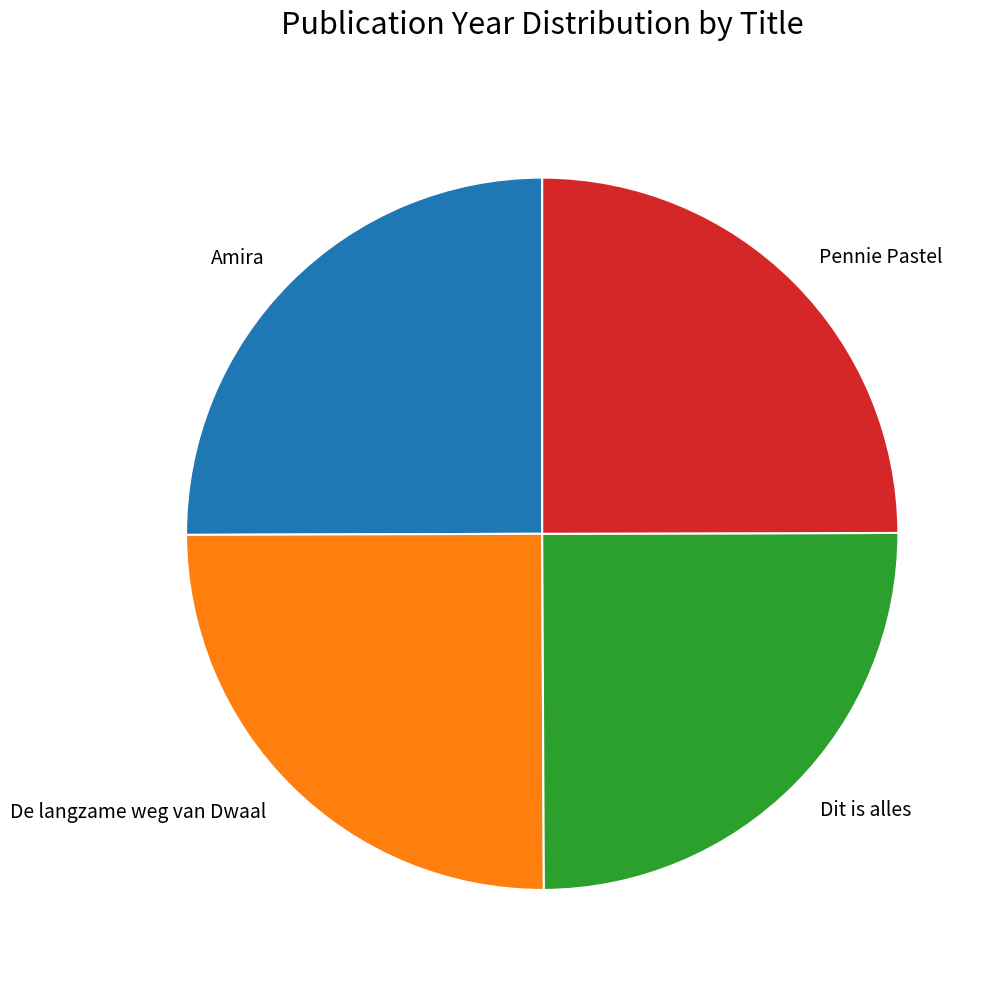

Does De langzame weg van Dwaal represent more than half of the total?

No